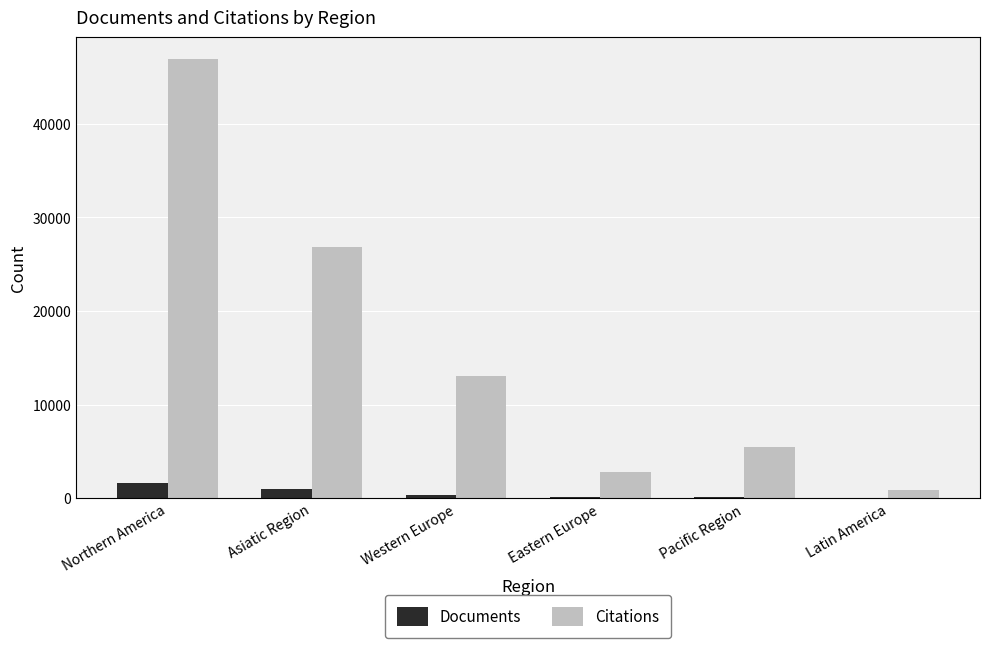

Is the value of Documents at Pacific Region greater than the value of Citations at Western Europe?

No